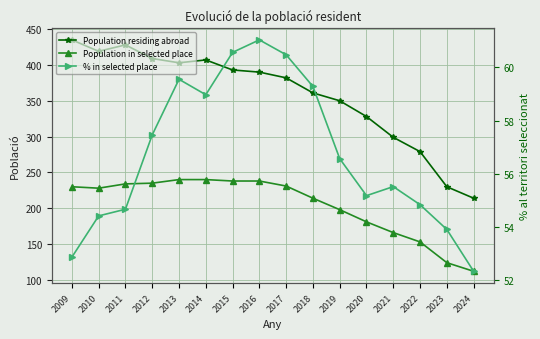

Where is % in selected place nearest to the value 56?

2021